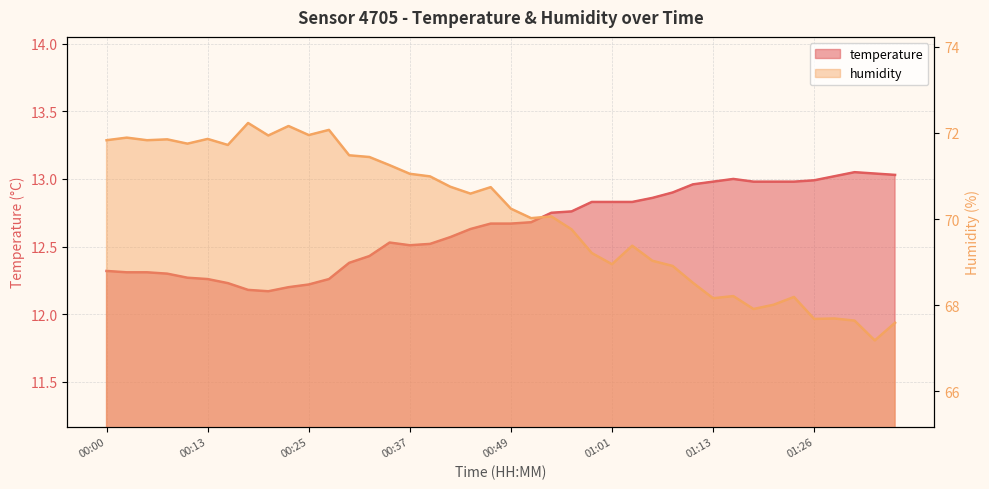

What position from the right is 00:51?

19